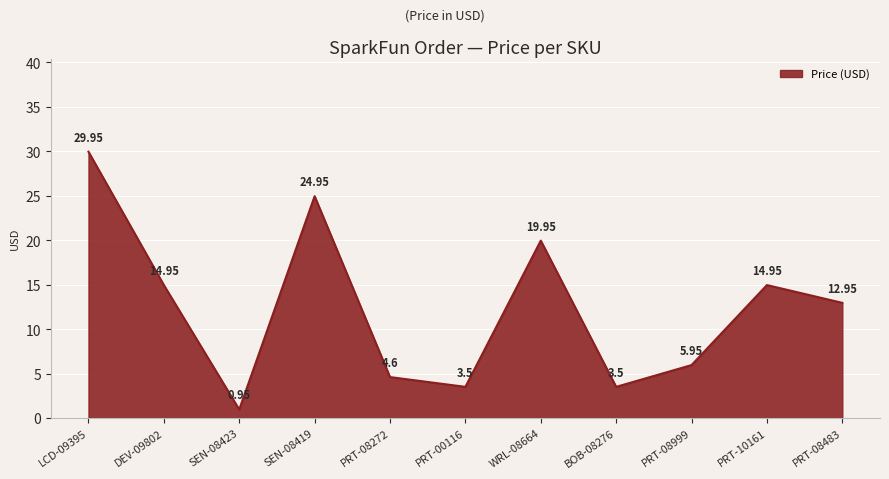

Which has a higher value, LCD-09395 or PRT-00116?

LCD-09395